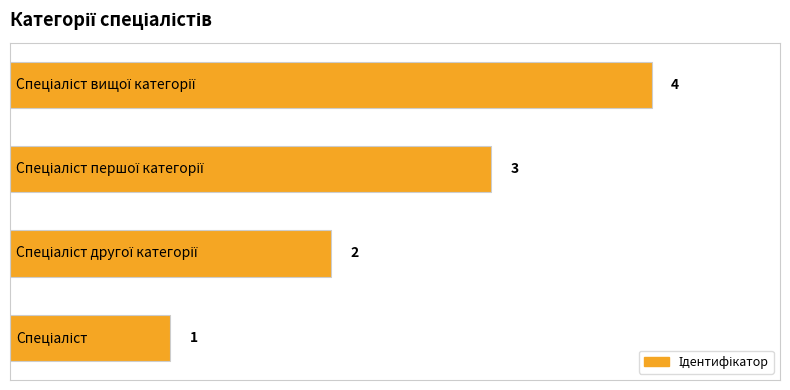

How many bars are there in total?

4